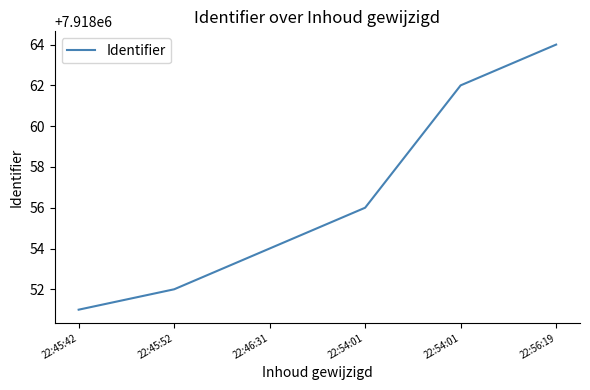

How many categories are shown in the chart?

6